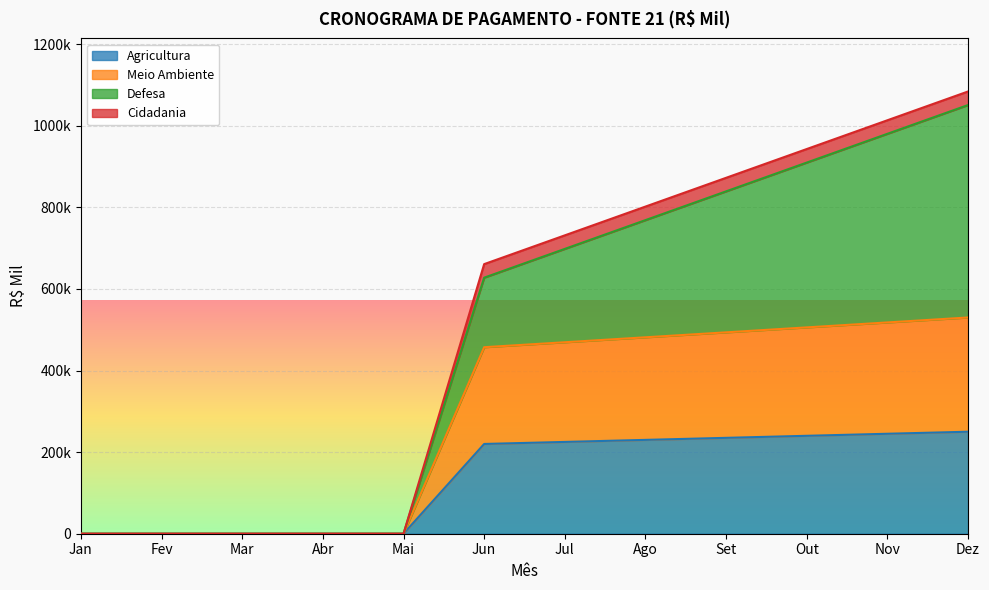

What is the difference between the maximum and minimum values in the Agricultura series?

250000